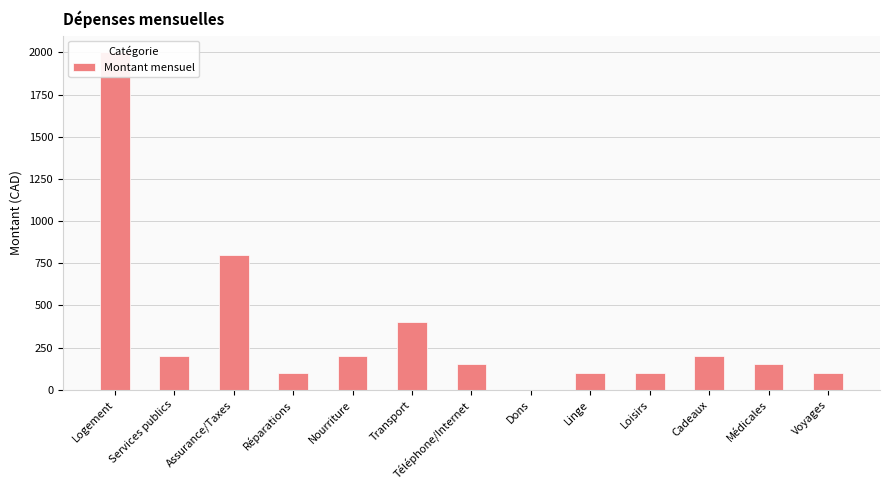

Reading left to right, extract all data points from this chart.

2000	200	800	100	200	400	150	0	100	100	200	150	100